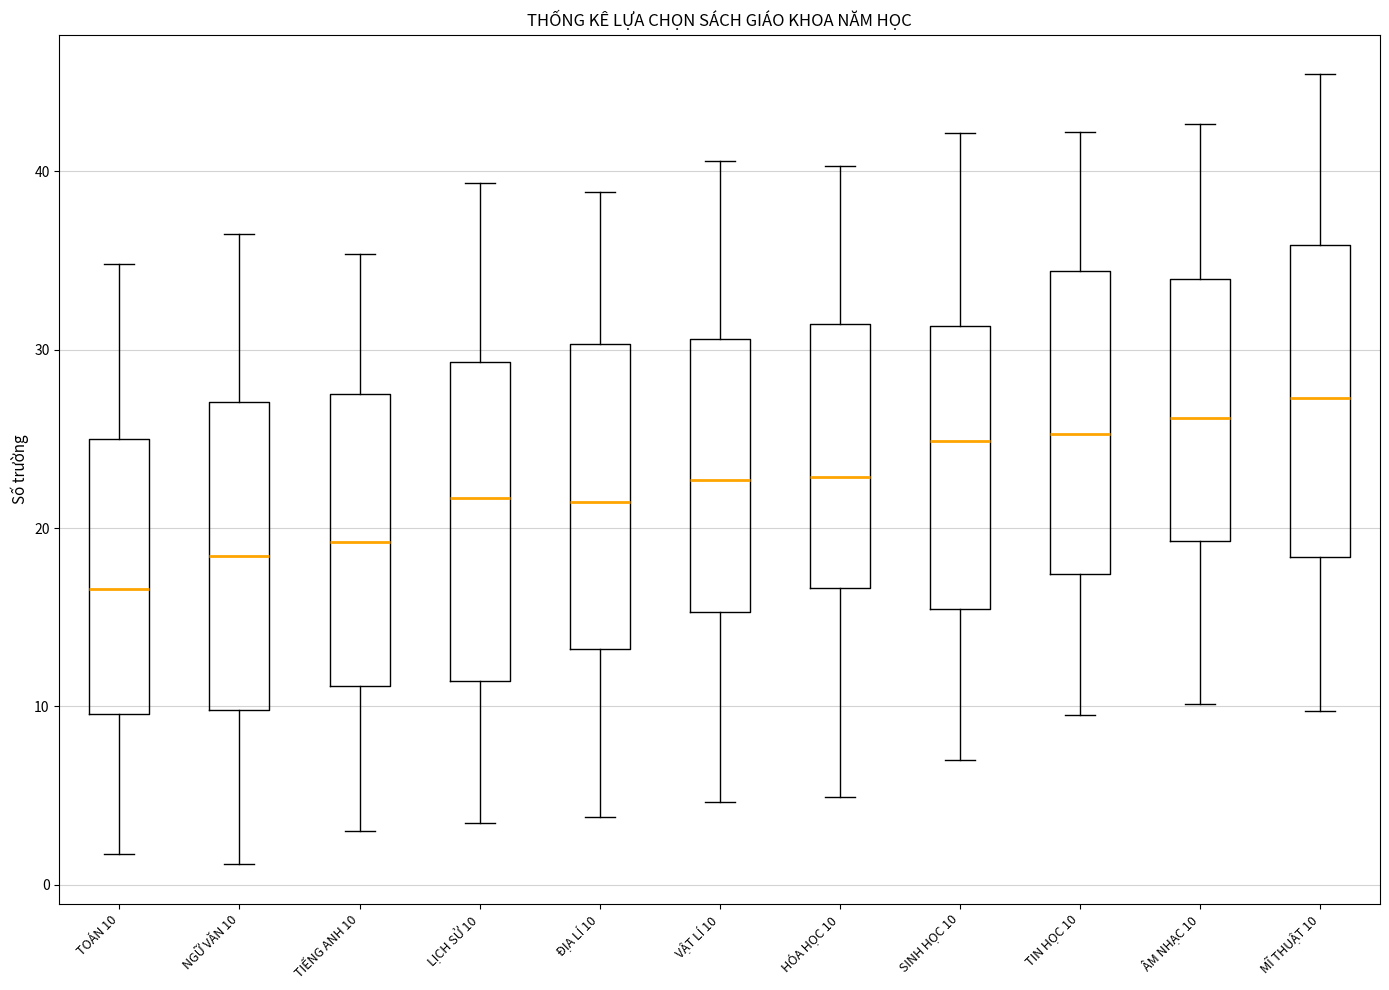

Where is the lower edge of the box for TIẾNG ANH 10 on the y-axis? The values are not printed on the chart, so give them approximately, as read against the axis.

11